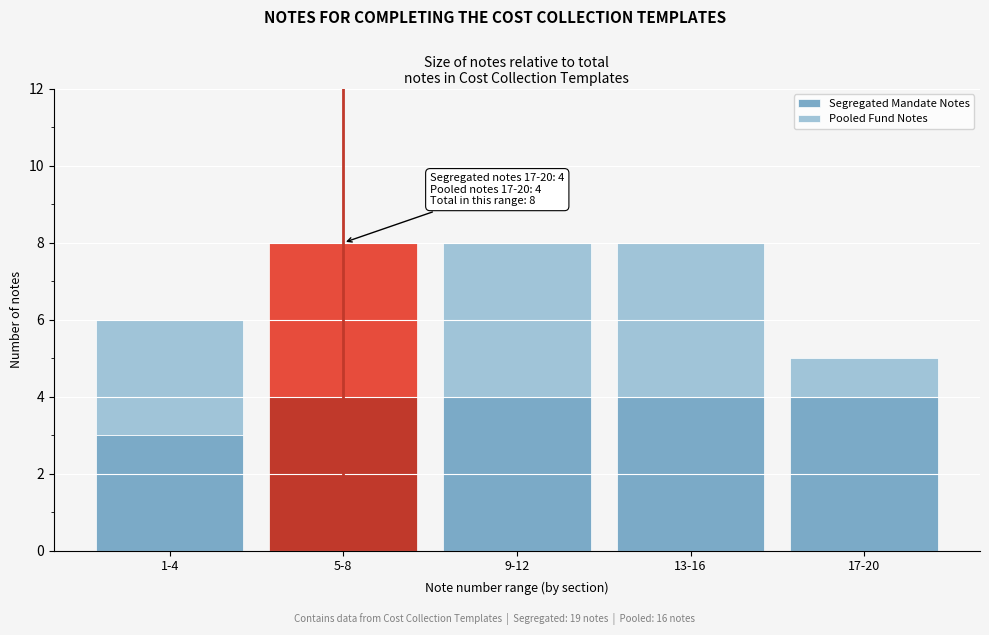

Reading left to right, transcribe the values for Segregated Mandate Notes.

1-4=3	5-8=4	9-12=4	13-16=4	17-20=4